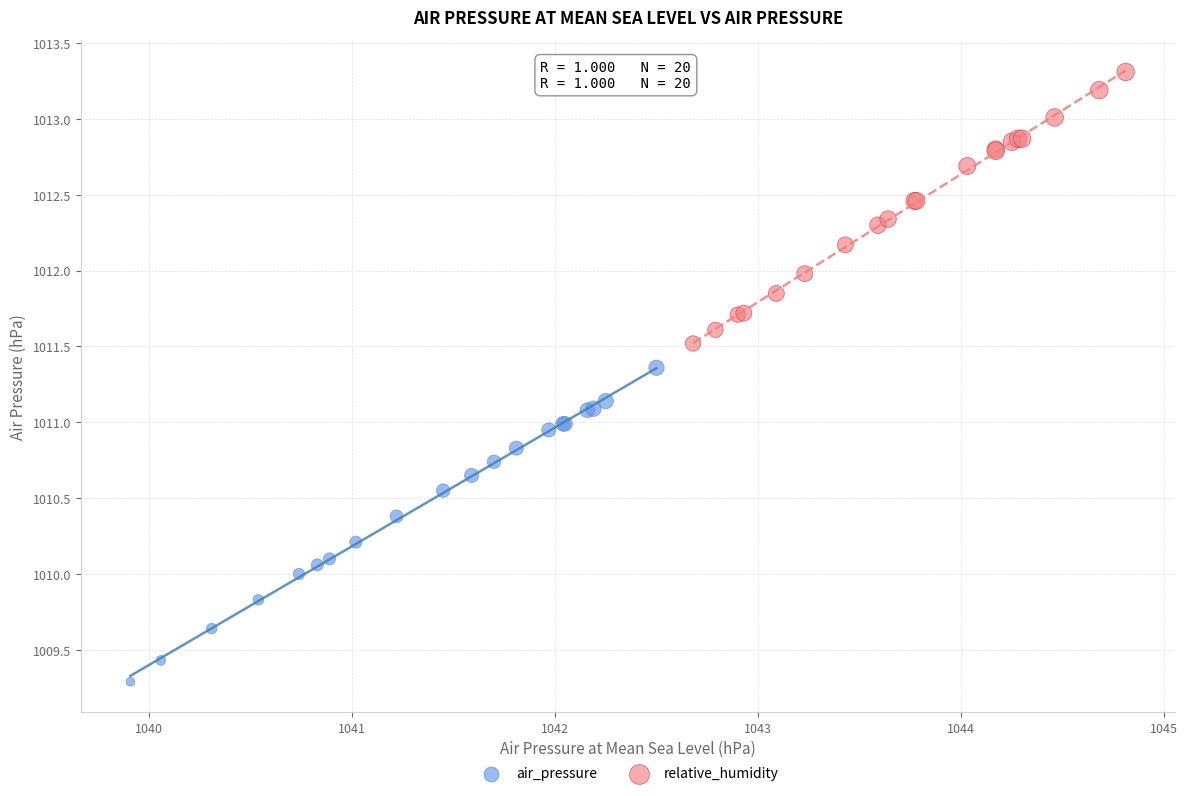

Which series reaches the maximum Y coordinate?

relative_humidity